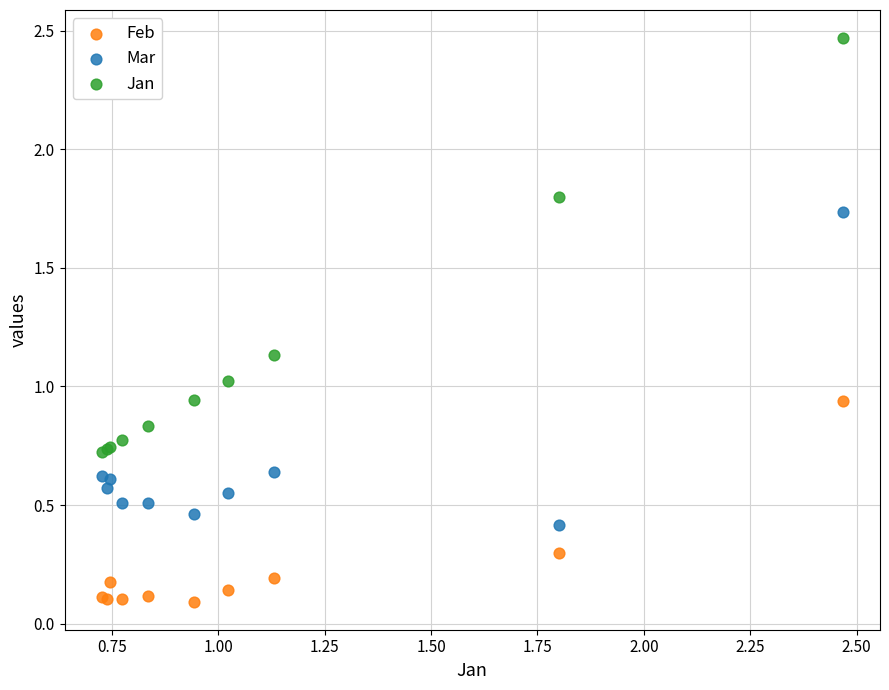

Which series has the largest Y range (max minus min)?

Jan